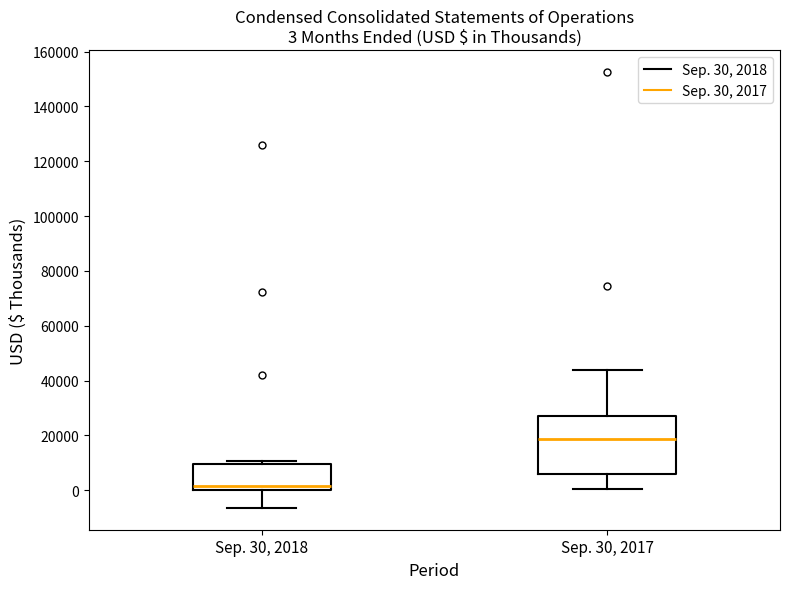

Which box is the tallest, from its lower edge to its upper edge?

Sep. 30, 2017